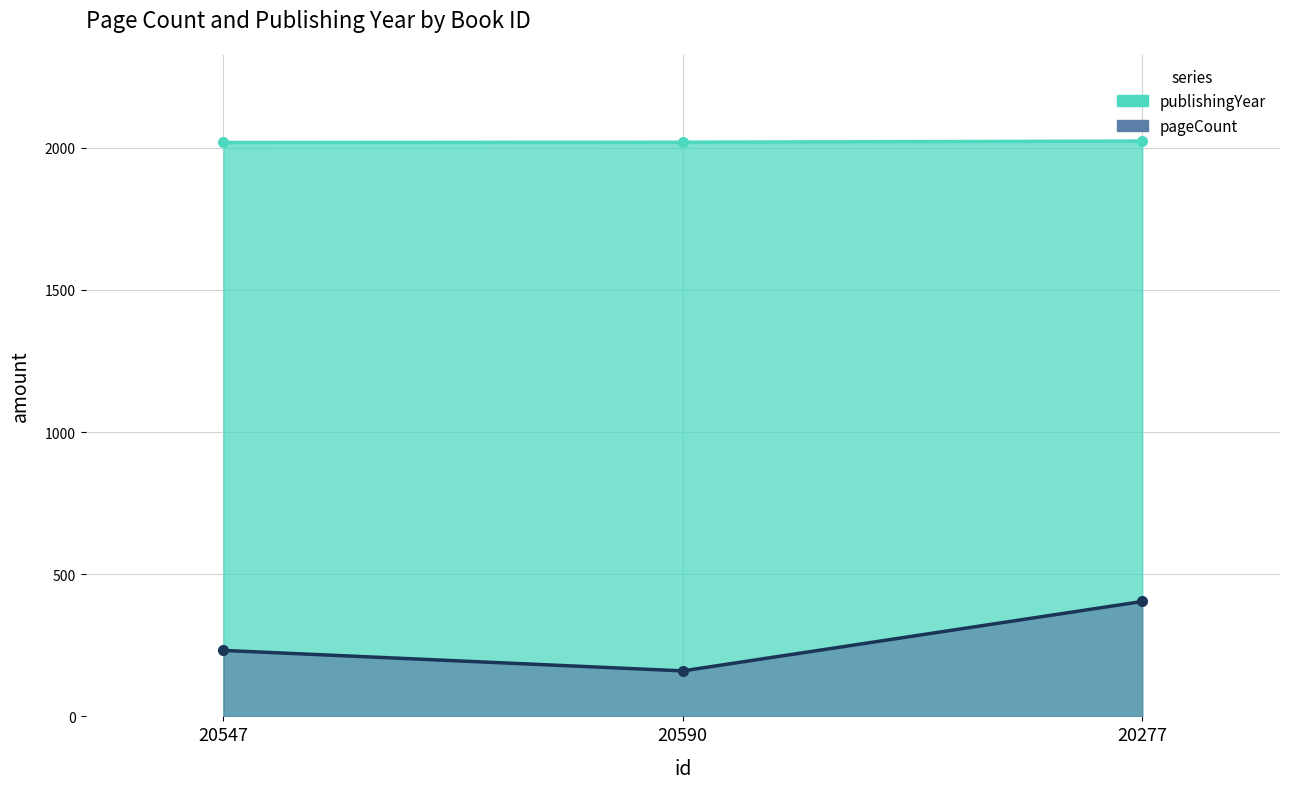

Reading left to right, extract all data points from this chart.

pageCount: 232	160	404
publishingYear: 2018	2019	2023